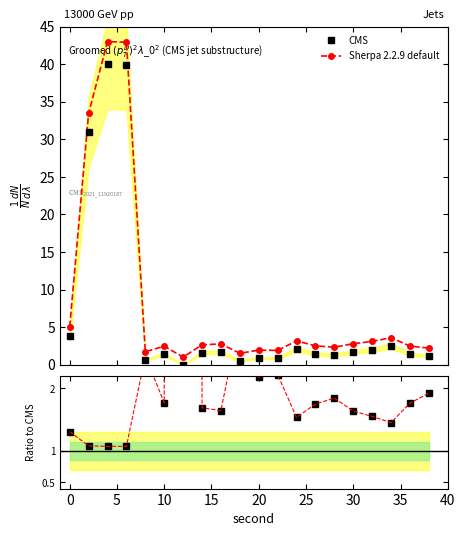

True or false: CMS has more than 1 interior local peaks.

True